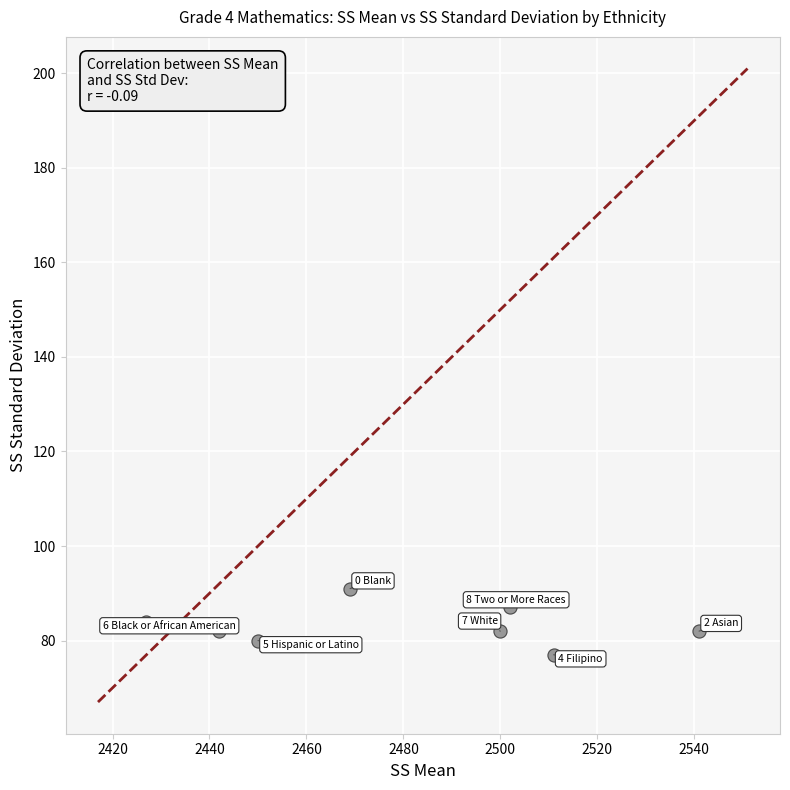

What is the average Y value?

83